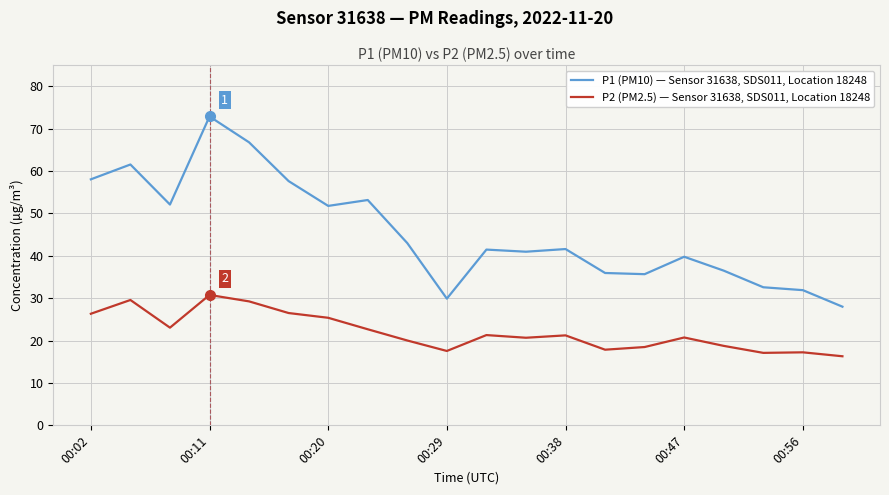

What is the lowest value of the P2 (PM2.5) — Sensor 31638, SDS011, Location 18248 series?

16.3